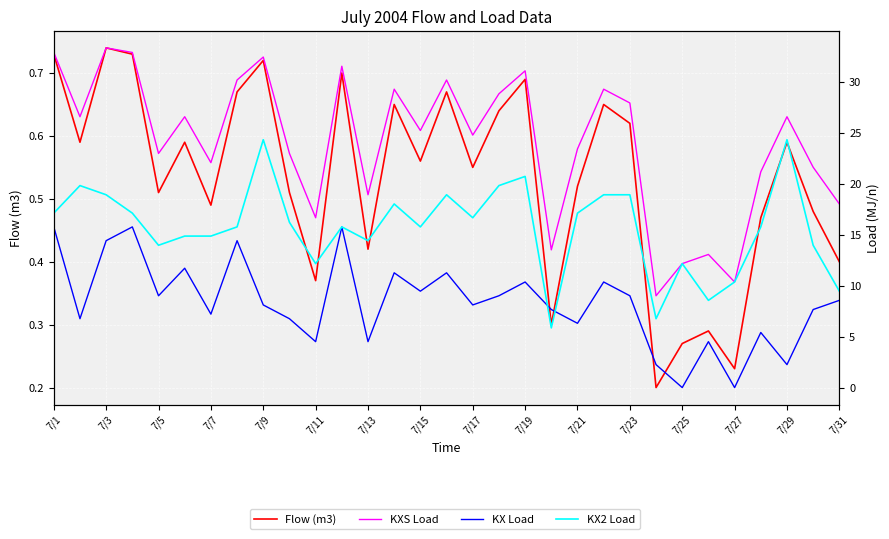

Which series has the widest spread of values?

KXS Load